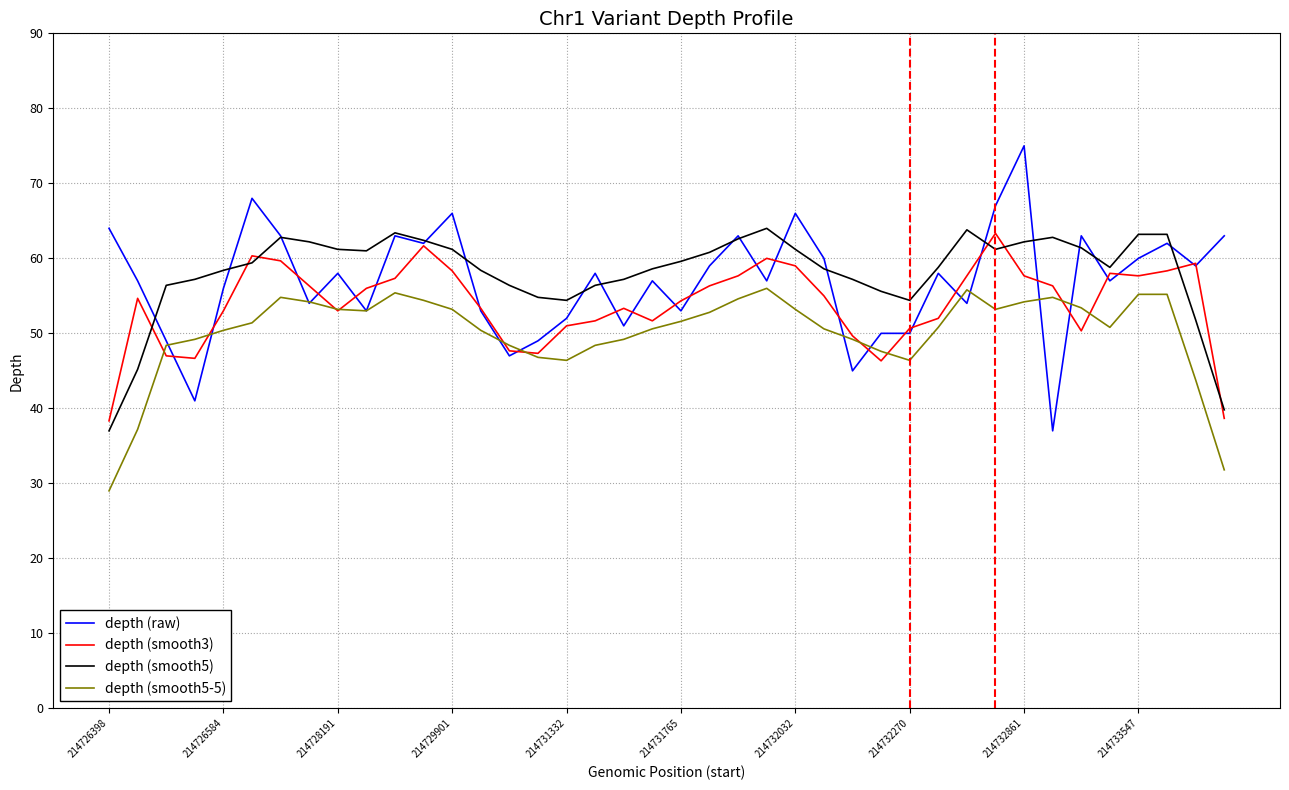

How many distinct data groups are displayed?

4